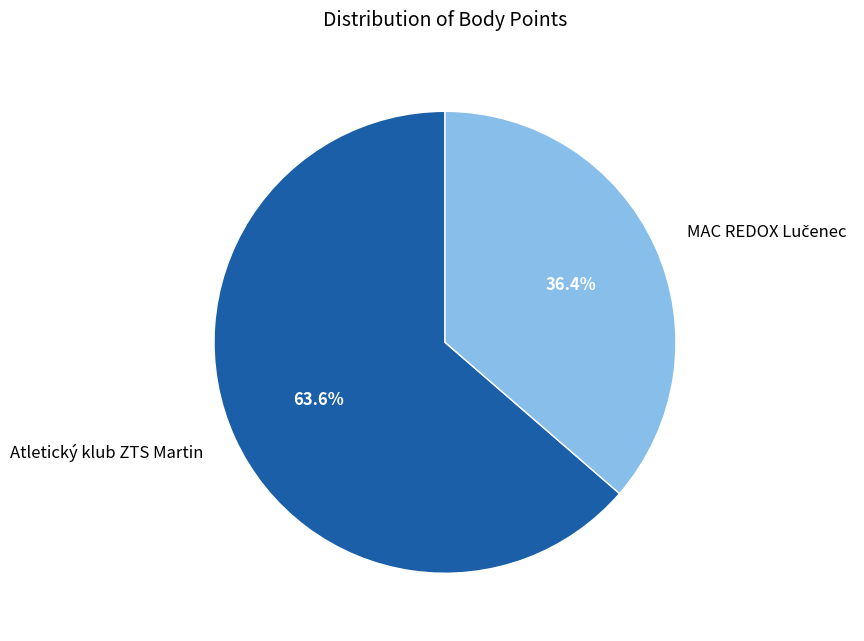

To the nearest percent, what is the average slice percentage?

50%